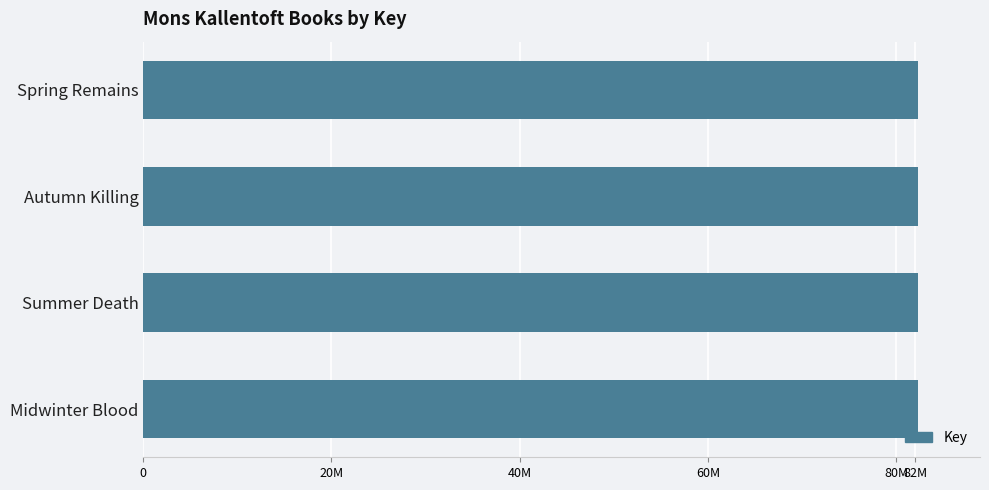

How many bars are there in total?

4